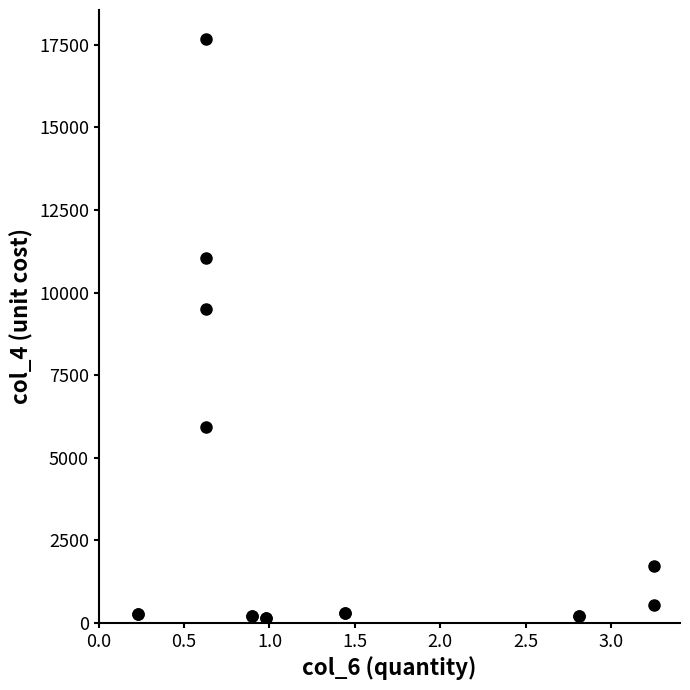

What Y value in the scatter plot is closest to 8916?

9486.3